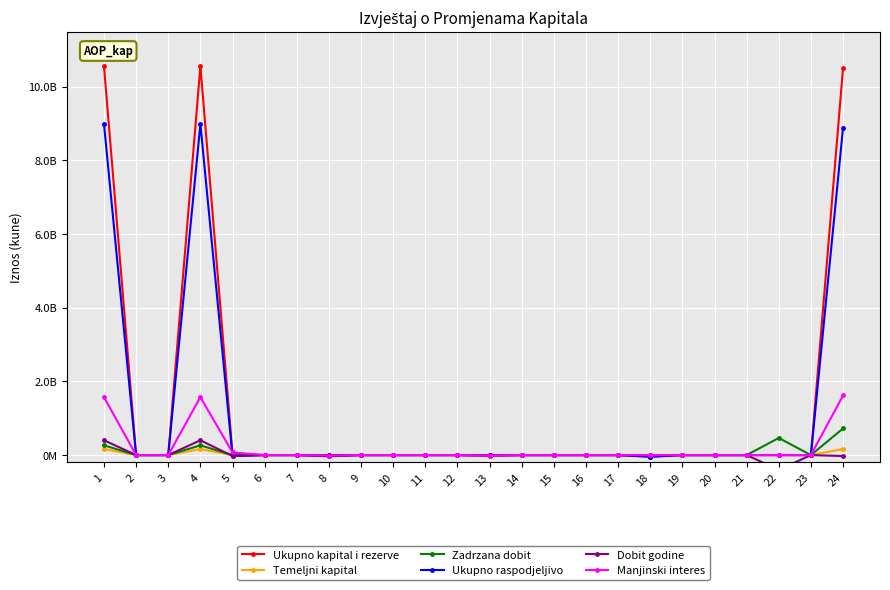

Rank the series by their maximum value, from highest to lowest.

Ukupno kapital i rezerve, Ukupno raspodjeljivo, Manjinski interes, Zadrzana dobit, Dobit godine, Temeljni kapital